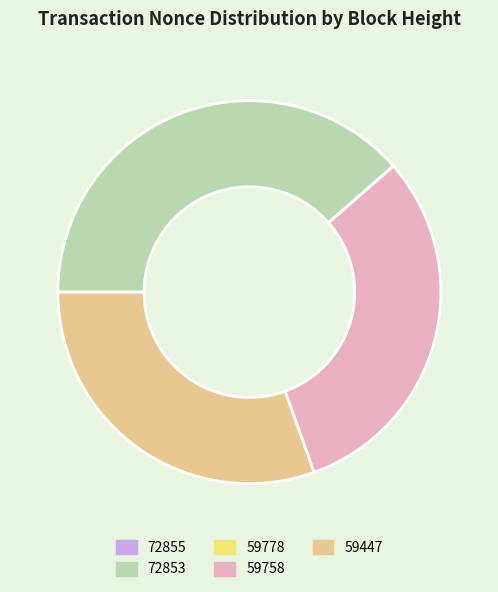

Which slice is the largest?

72853